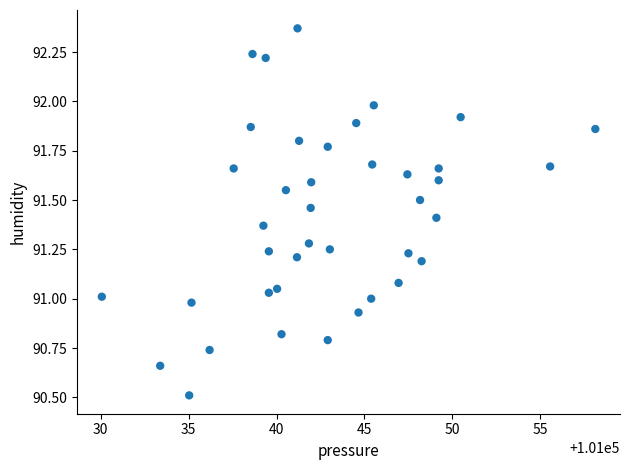

What is the range of Y values (max minus min)?

1.9